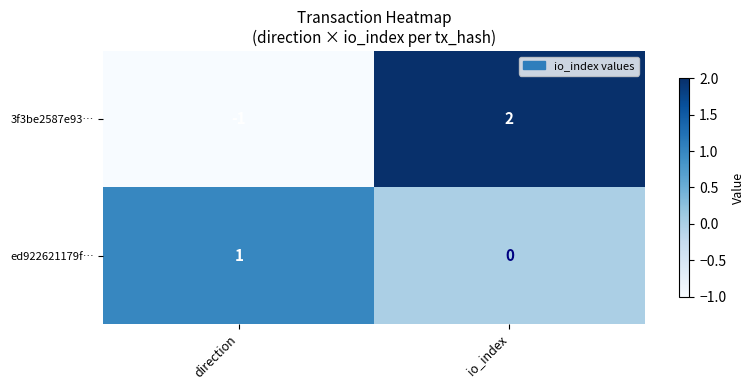

The value of 3f3be2587e93… at io_index is 2. True or false?

True